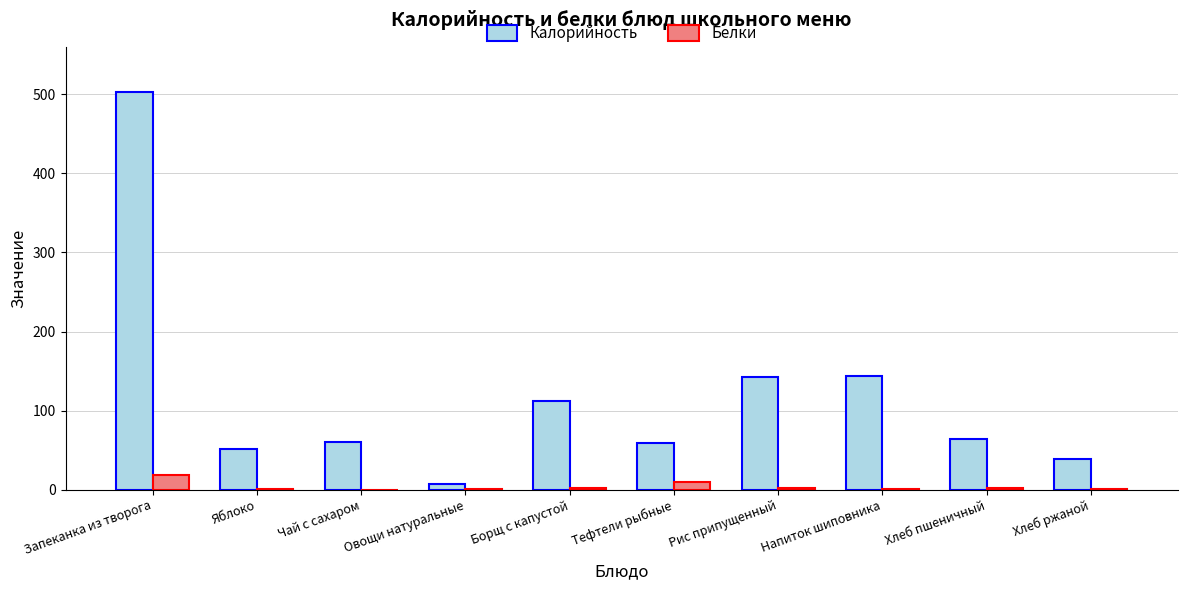

At which label is Белки closest to 9?

Тефтели рыбные